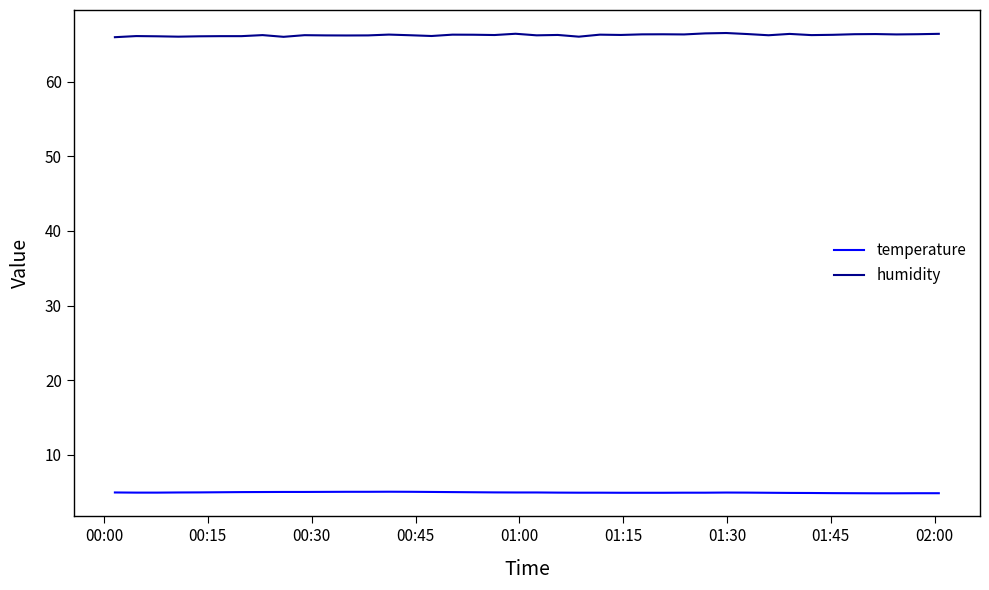

Which series has the widest spread of values?

humidity